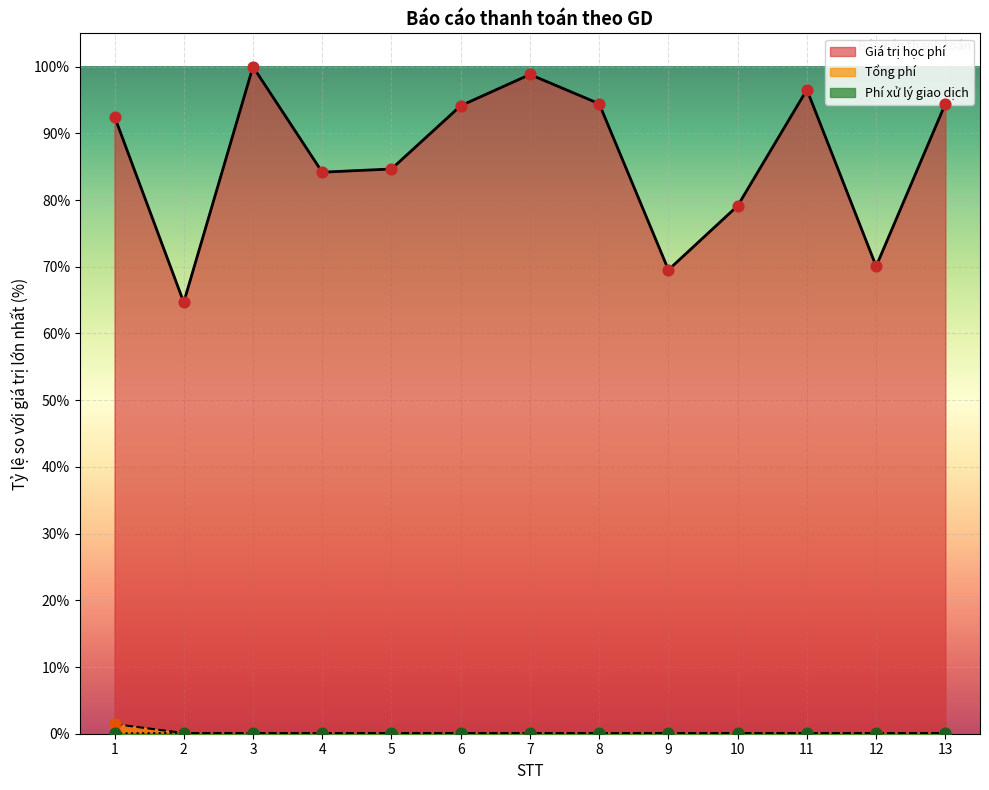

Is the value of Giá trị học phí at 13 greater than the value of Tổng phí at 4?

Yes